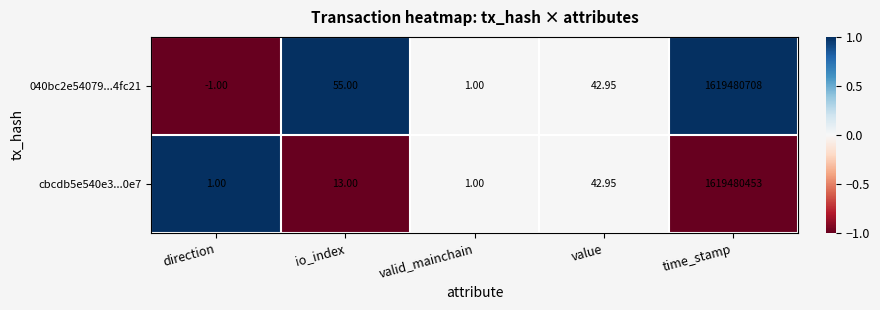

At which label does cbcdb5e540e3...0e7 reach its peak?

time_stamp